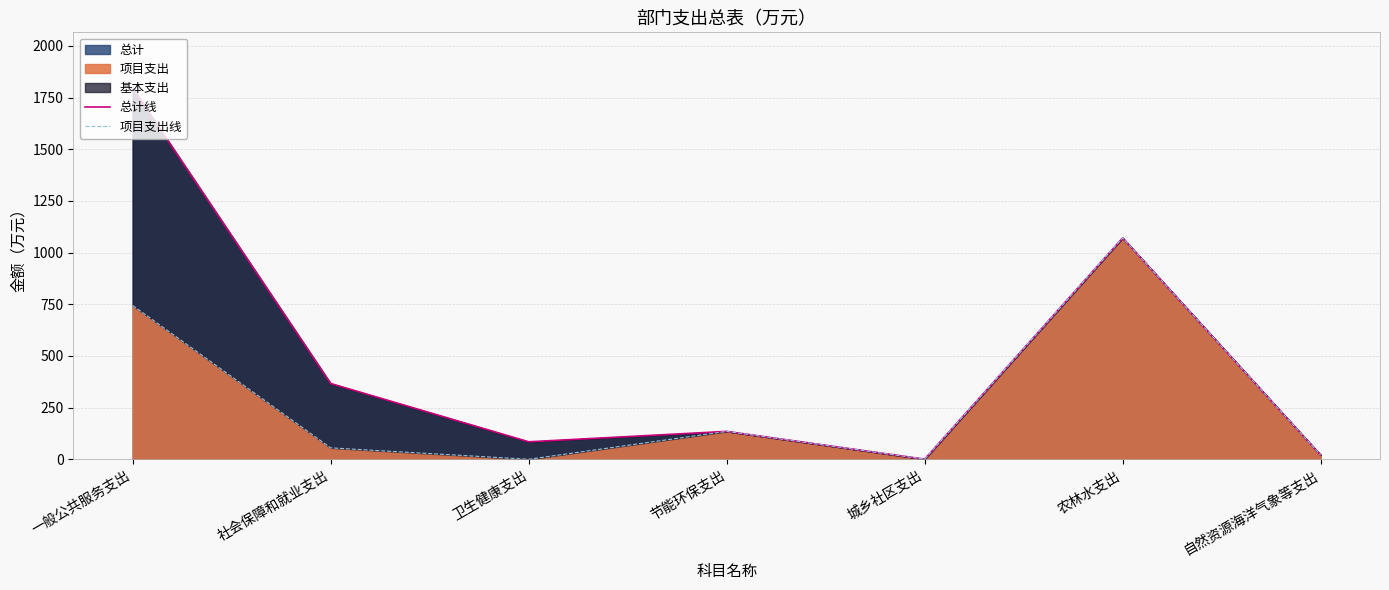

What value does the 总计 series have at 一般公共服务支出?

1796.3